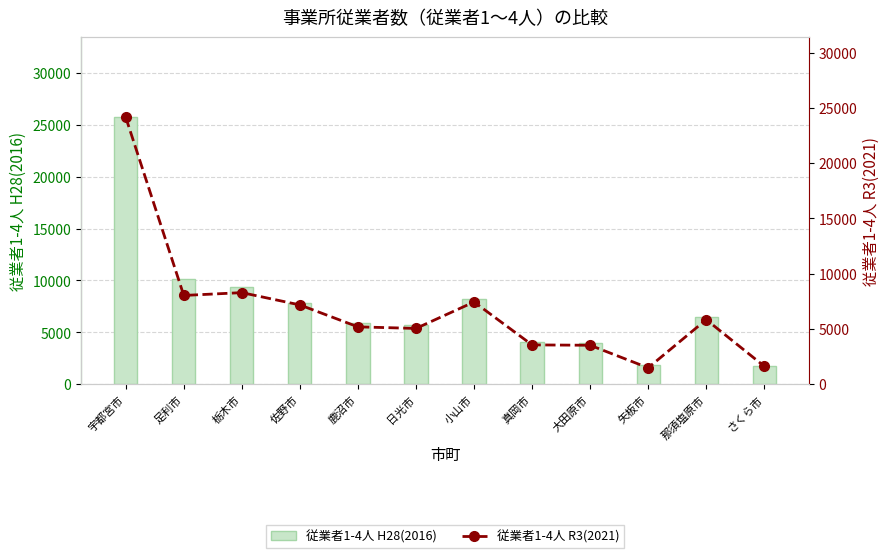

Reading left to right, list all the values displayed in this chart.

従業者1-4人 H28(2016): 宇都宮市=25734	足利市=10137	栃木市=9335	佐野市=7824	鹿沼市=5930	日光市=5704	小山市=8219	真岡市=4094	大田原市=3988	矢板市=1829	那須塩原市=6513	さくら市=1801
従業者1-4人 R3(2021): 宇都宮市=24149	足利市=8031	栃木市=8286	佐野市=7174	鹿沼市=5191	日光市=5048	小山市=7441	真岡市=3560	大田原市=3526	矢板市=1486	那須塩原市=5844	さくら市=1628